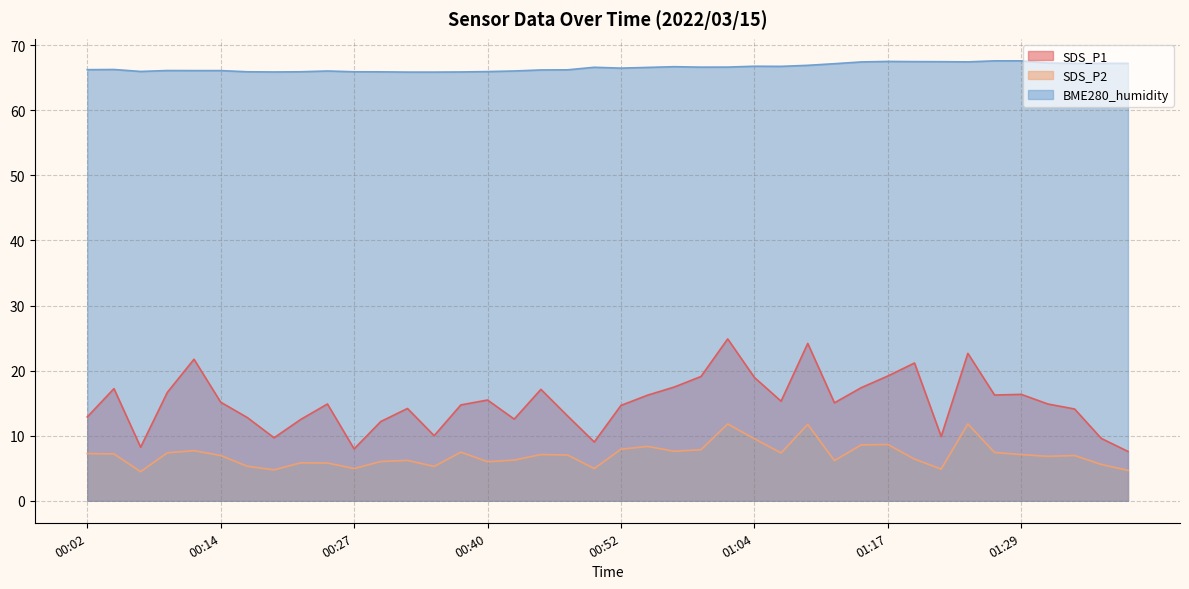

How many lines are shown in the chart?

3